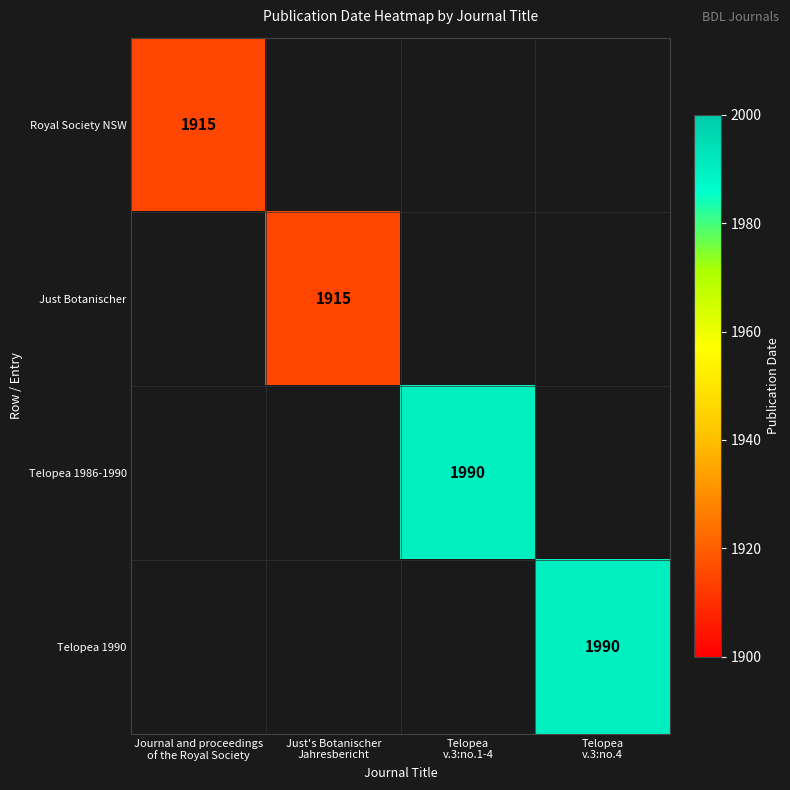

How many positive values does the Royal Society NSW series have?

1